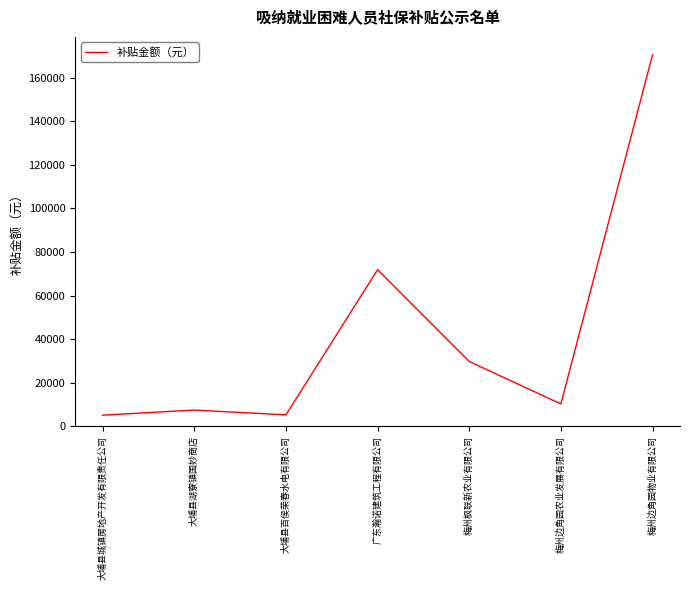

Does the chart have visible grid lines?

No